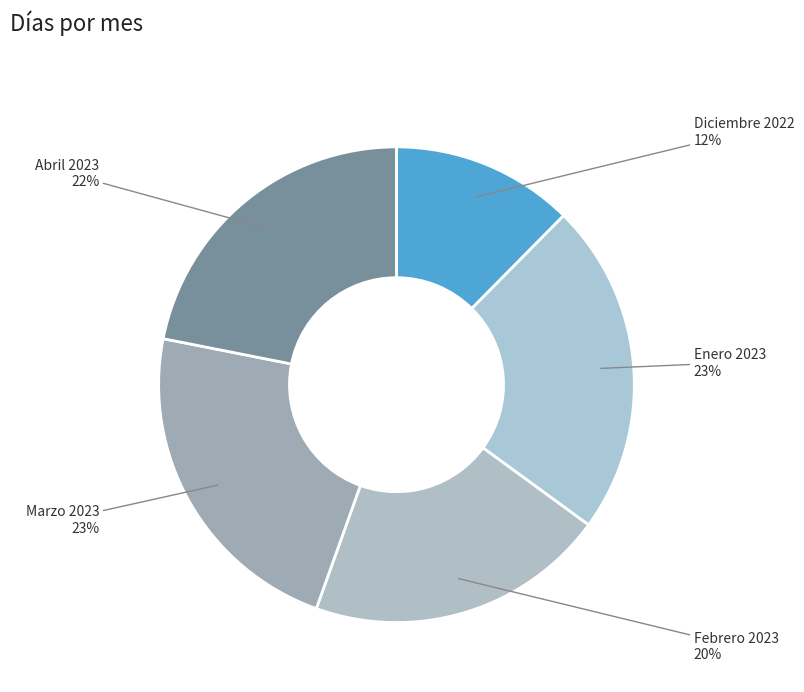

Between Febrero 2023 and Abril 2023, which is larger?

Abril 2023